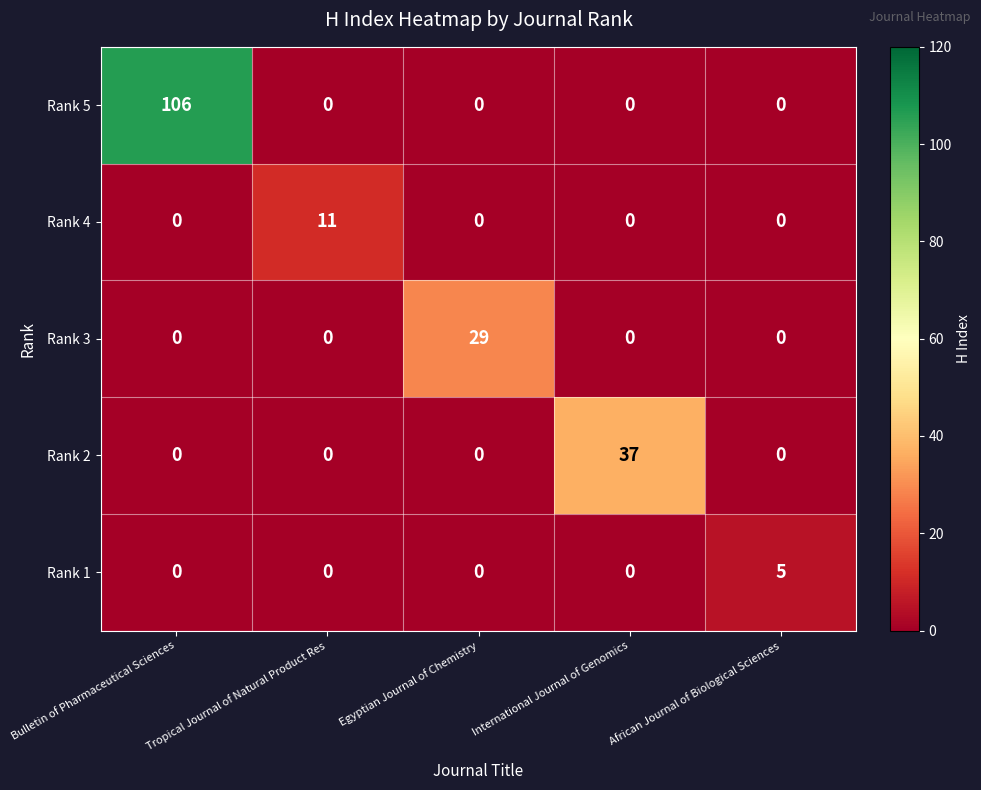

What is the difference between the highest and lowest values at African Journal of Biological Sciences?

5